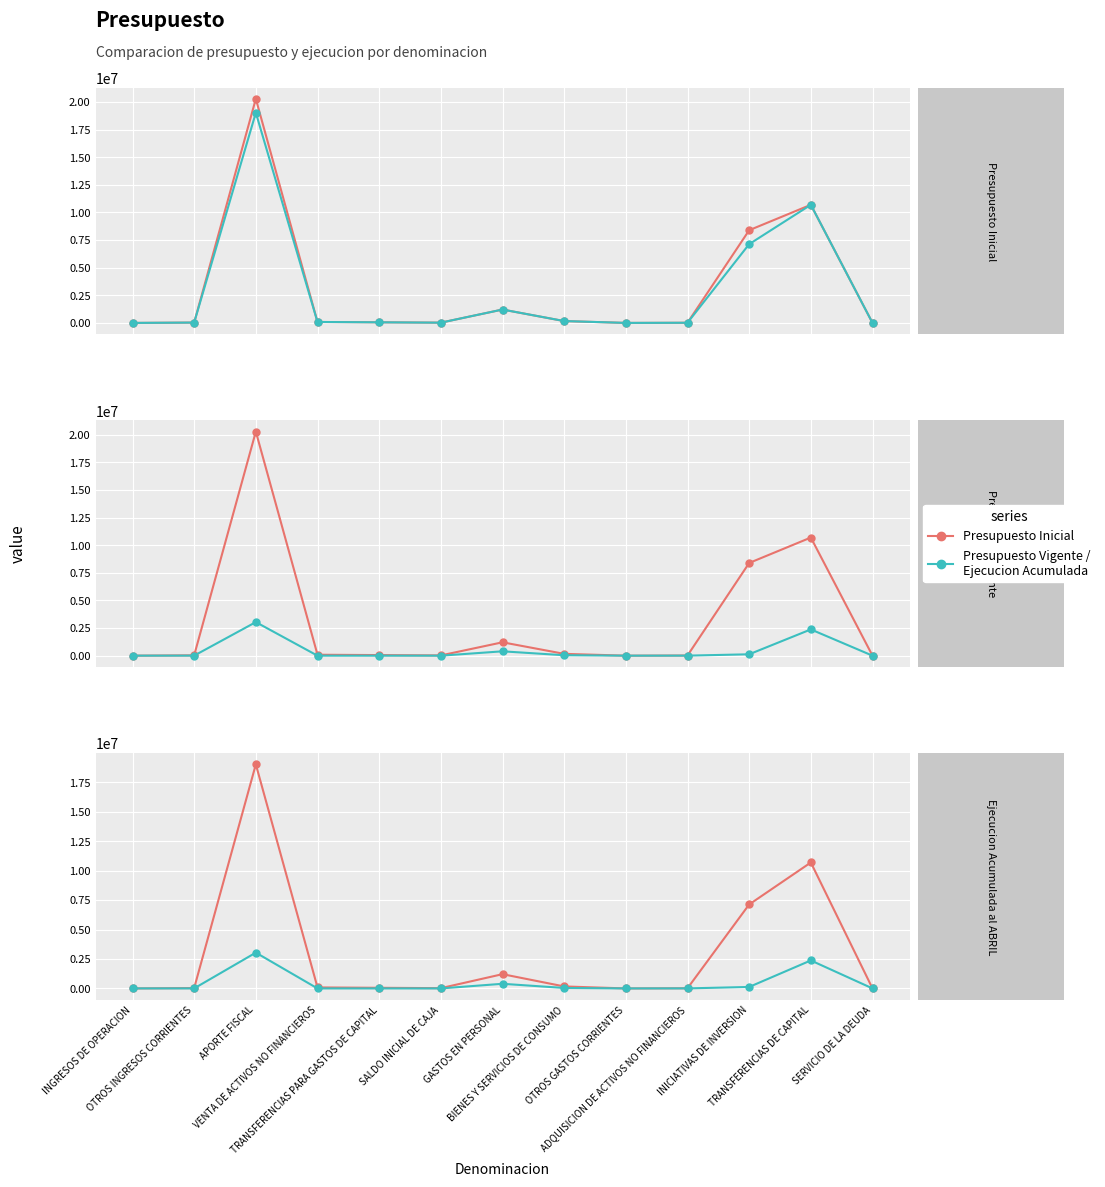

Is the value of Ejecucion Acumulada al ABRIL at GASTOS EN PERSONAL greater than the value of Presupuesto Vigente at SALDO INICIAL DE CAJA?

Yes